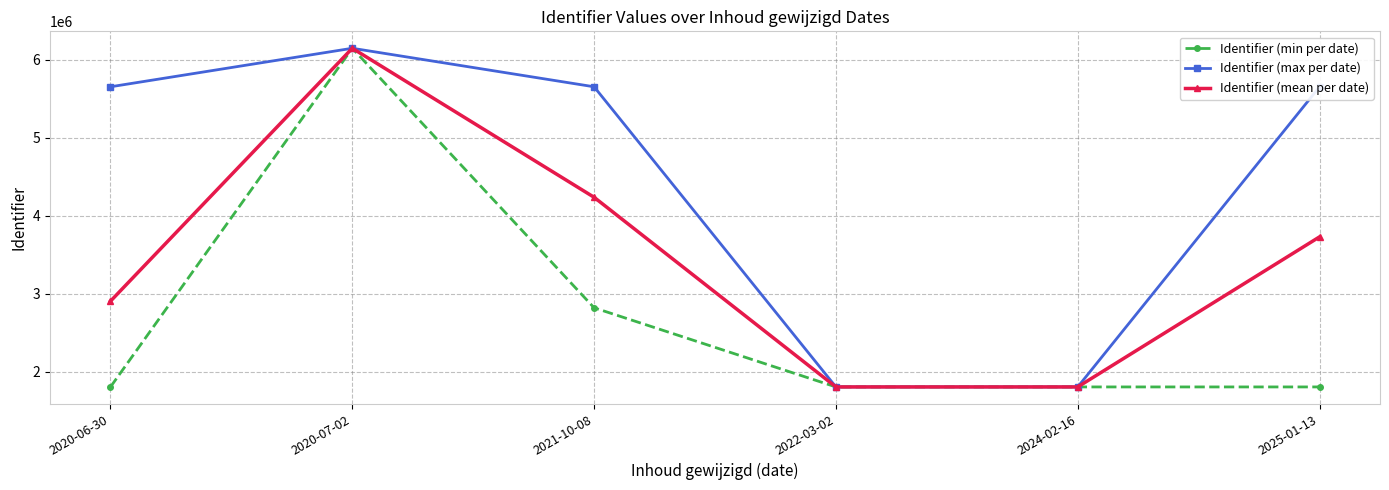

What is the value of the Identifier (min per date) point at the 5th from the left?

1802252